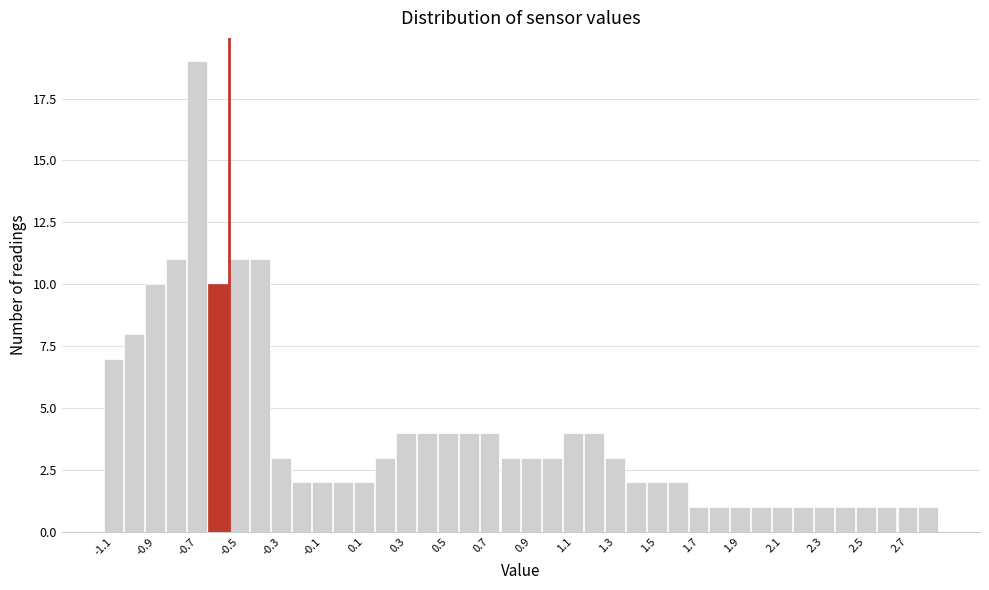

Reading left to right, transcribe this chart: for each bar, give the range it covers on the x-axis and its height. Neither the bar edges nor the heights are printed on the chart, so give them approximately, as read against the axes.

-1.15 to -1.05: 7
-1.05 to -0.95: 8
-0.95 to -0.85: 10
-0.85 to -0.75: 11
-0.75 to -0.65: 19
-0.65 to -0.55: 10
-0.55 to -0.45: 11
-0.45 to -0.35: 11
-0.35 to -0.25: 3
-0.25 to -0.15: 2
-0.15 to -0.05: 2
-0.05 to 0.05: 2
0.05 to 0.15: 2
0.15 to 0.25: 3
0.25 to 0.35: 4
0.35 to 0.45: 4
0.45 to 0.55: 4
0.55 to 0.65: 4
0.65 to 0.75: 4
0.75 to 0.85: 3
0.85 to 0.95: 3
0.95 to 1.05: 3
1.05 to 1.15: 4
1.15 to 1.25: 4
1.25 to 1.35: 3
1.35 to 1.45: 2
1.45 to 1.55: 2
1.55 to 1.65: 2
1.65 to 1.75: 1
1.75 to 1.85: 1
1.85 to 1.95: 1
1.95 to 2.05: 1
2.05 to 2.15: 1
2.15 to 2.25: 1
2.25 to 2.35: 1
2.35 to 2.45: 1
2.45 to 2.55: 1
2.55 to 2.65: 1
2.65 to 2.75: 1
2.75 to 2.85: 1